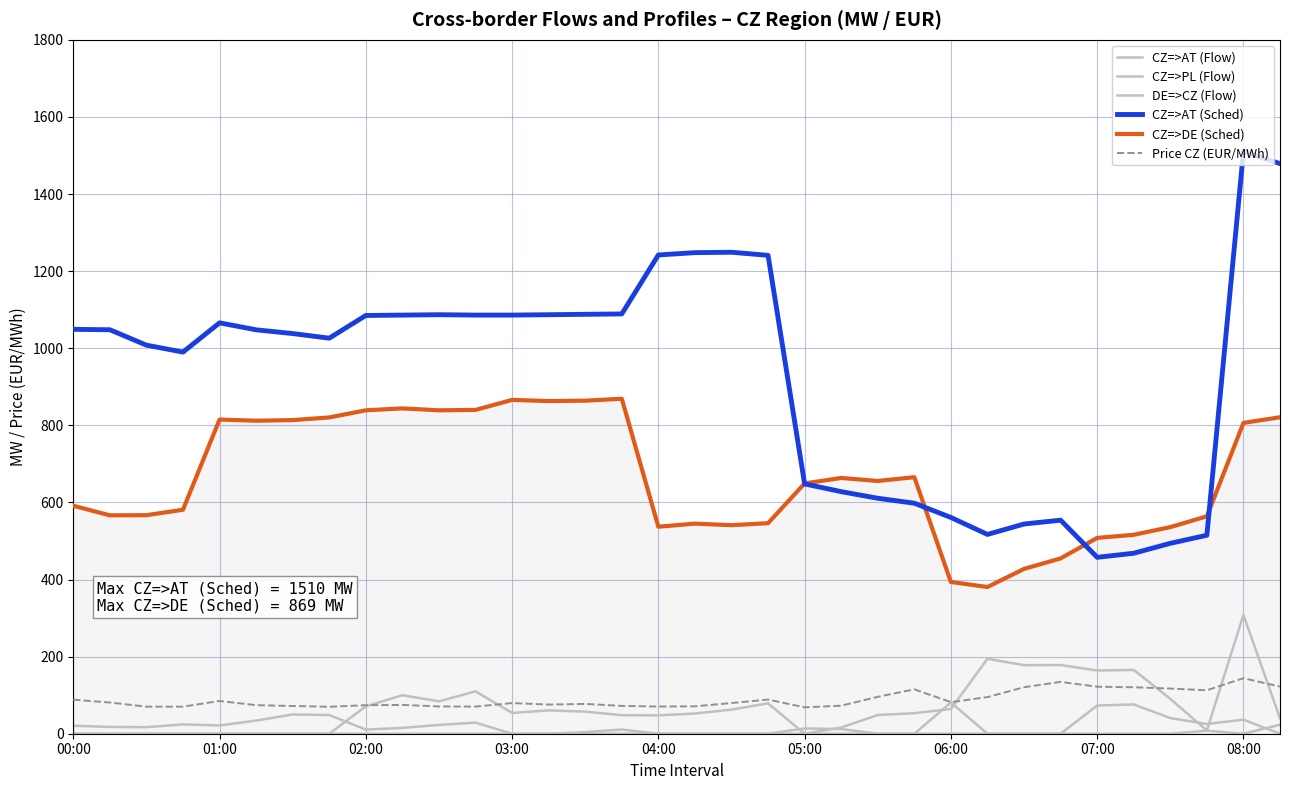

At which category is the sum across all series the highest?

08:00